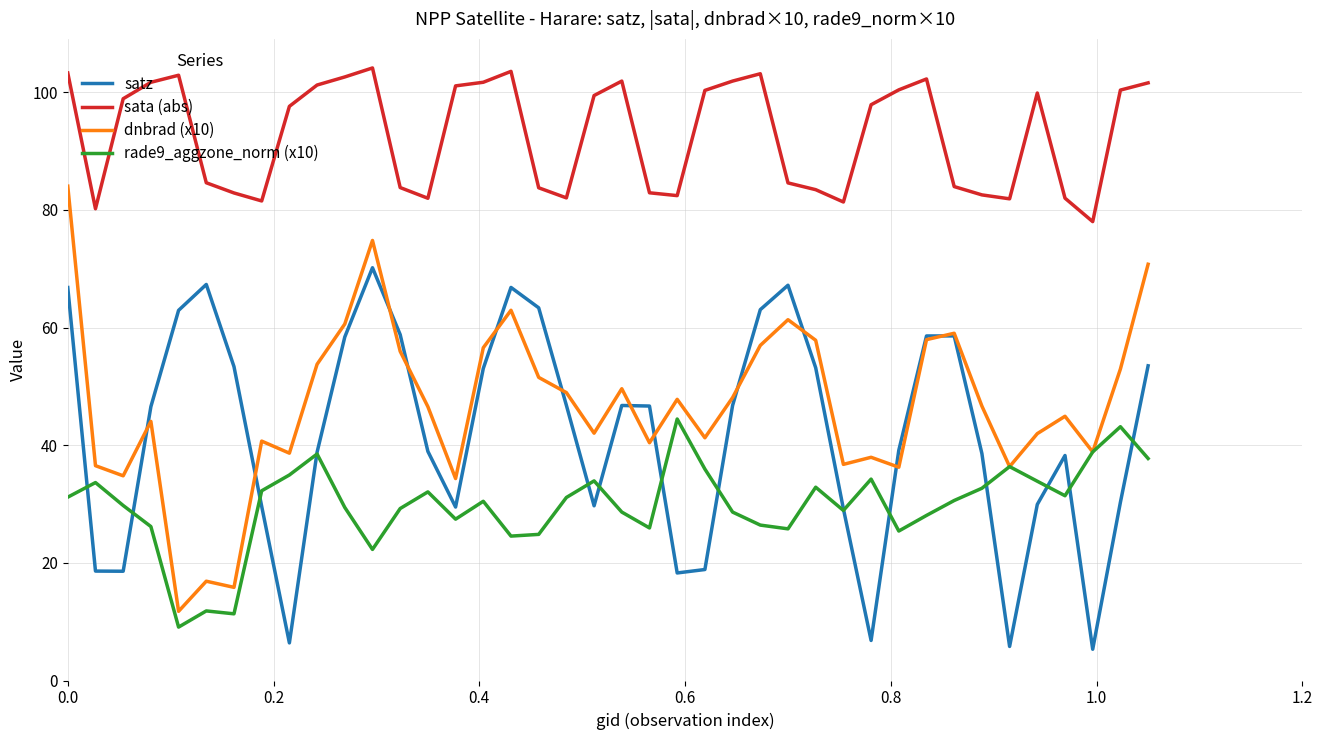

What is the minimum value for dnbrad (x10)?

11.8